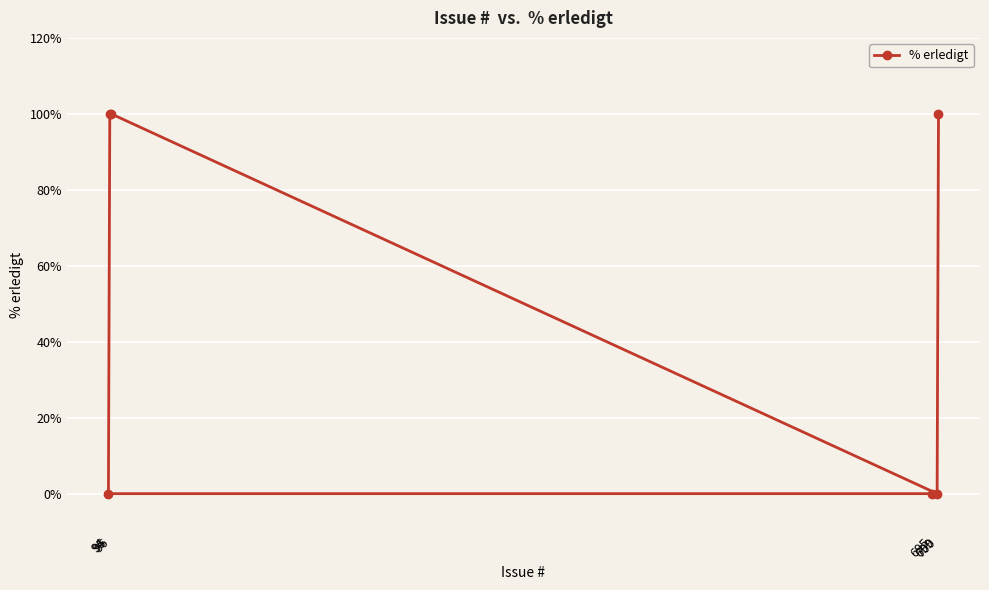

How many interior local valleys (lower than both neighbors) does the data have?

1